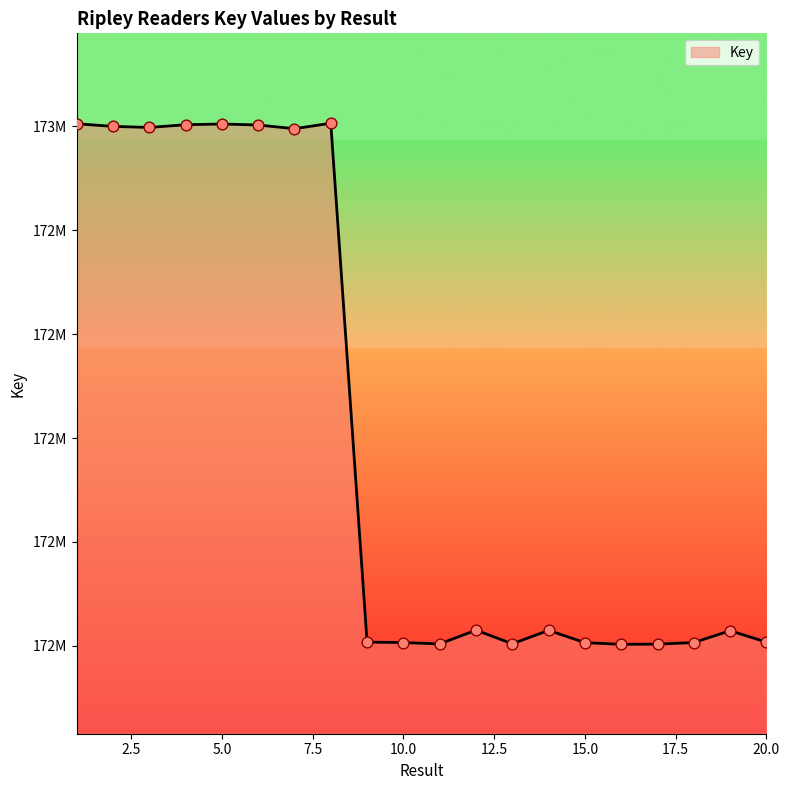

Does the chart have visible grid lines?

No